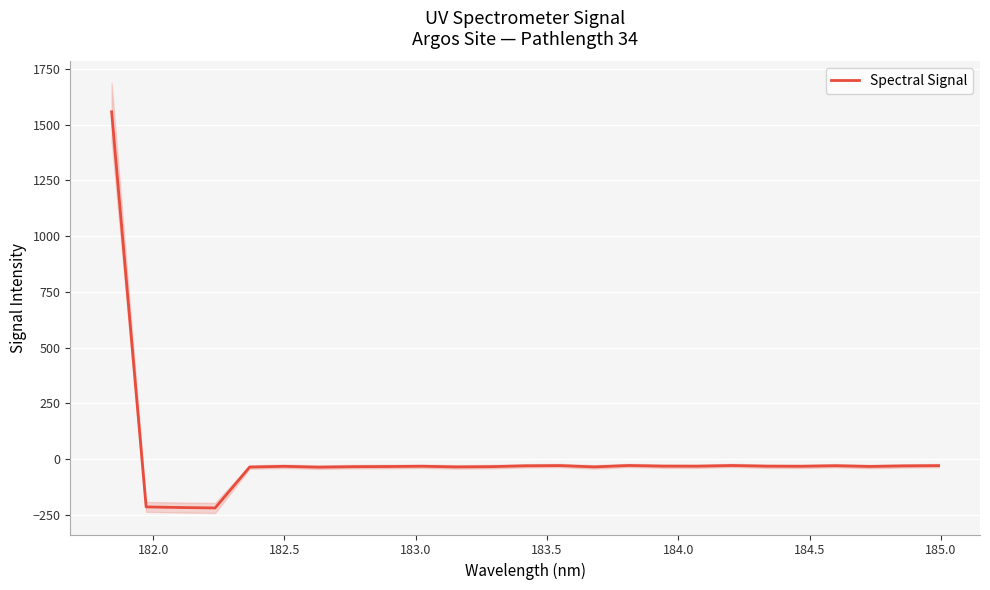

How many points are lower than both their immediate neighbors (excluding endpoints)?

7